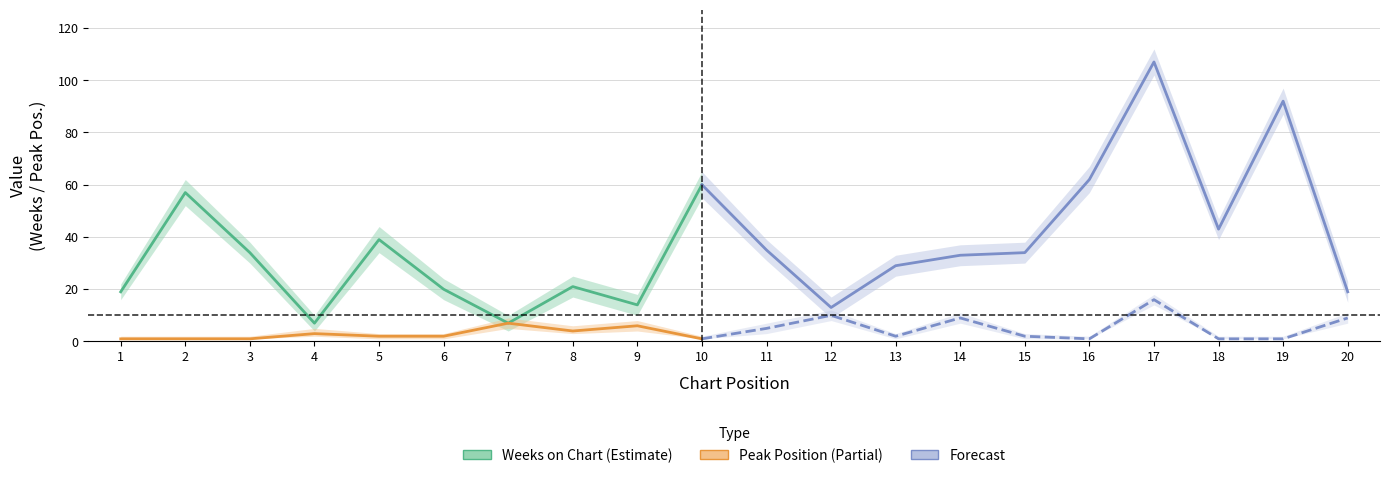

Which label corresponds to the smallest value in the chart?

1